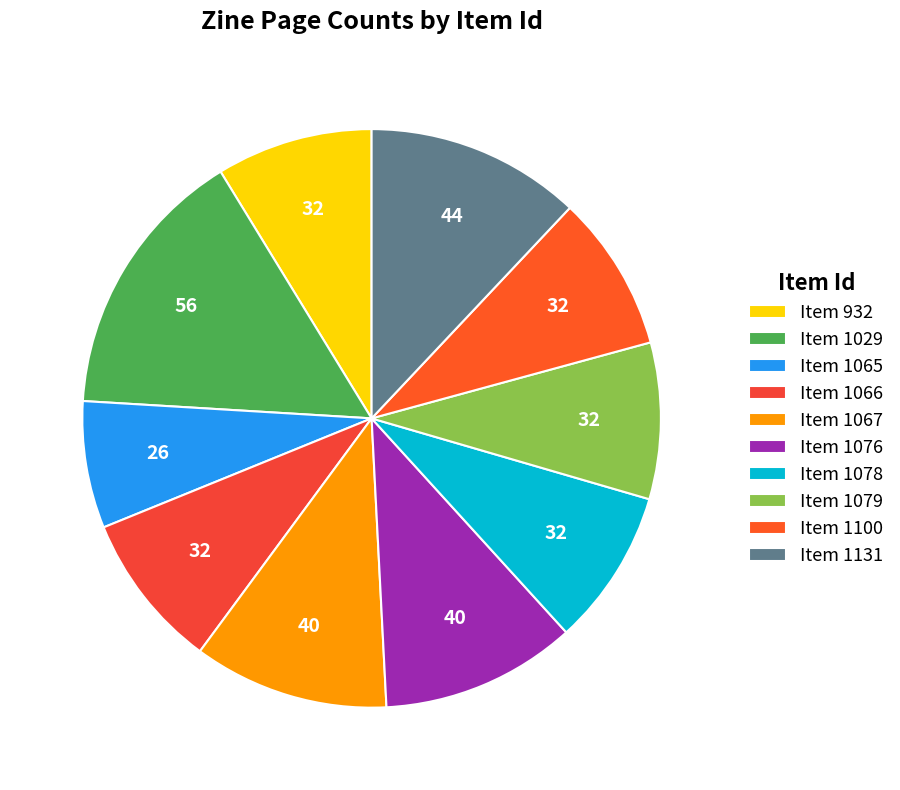

Rank the categories by value from highest to lowest.

1029, 1131, 1067, 1076, 932, 1066, 1078, 1079, 1100, 1065